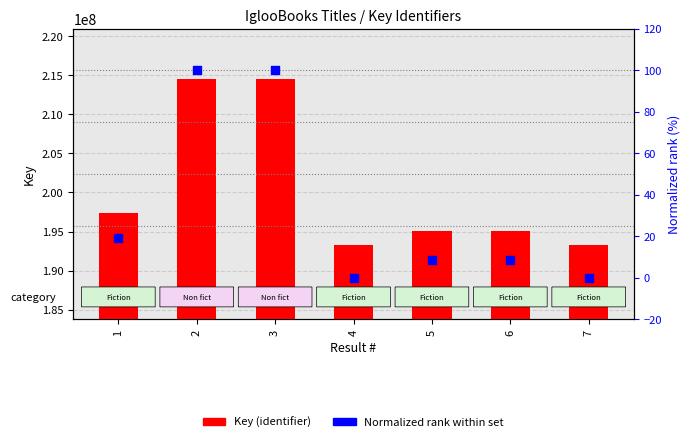

At which category is the sum across all series the highest?

2